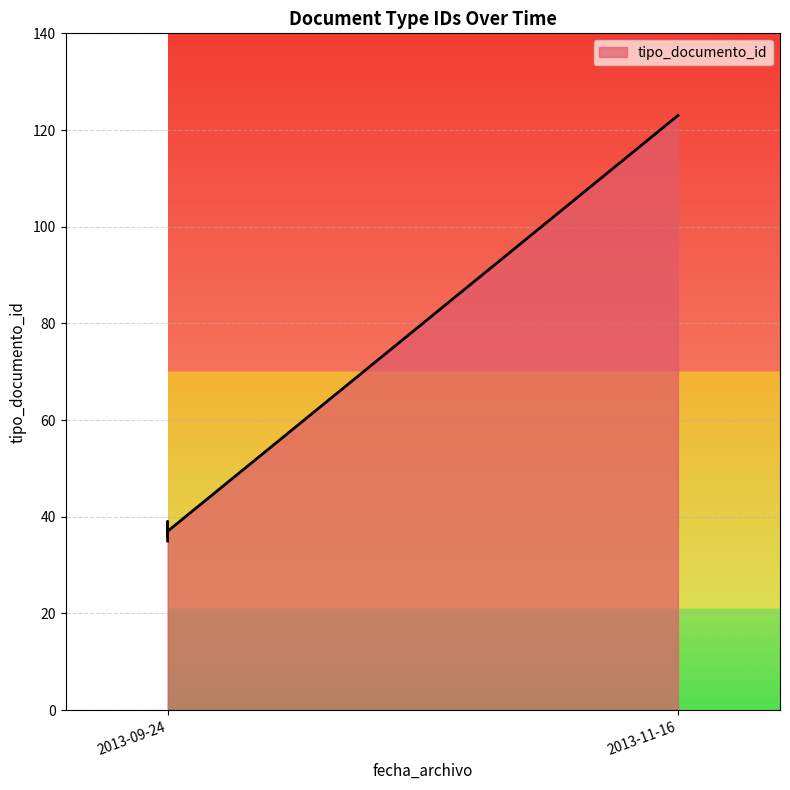

True or false: the data shows 22 at 2013-09-24.

False